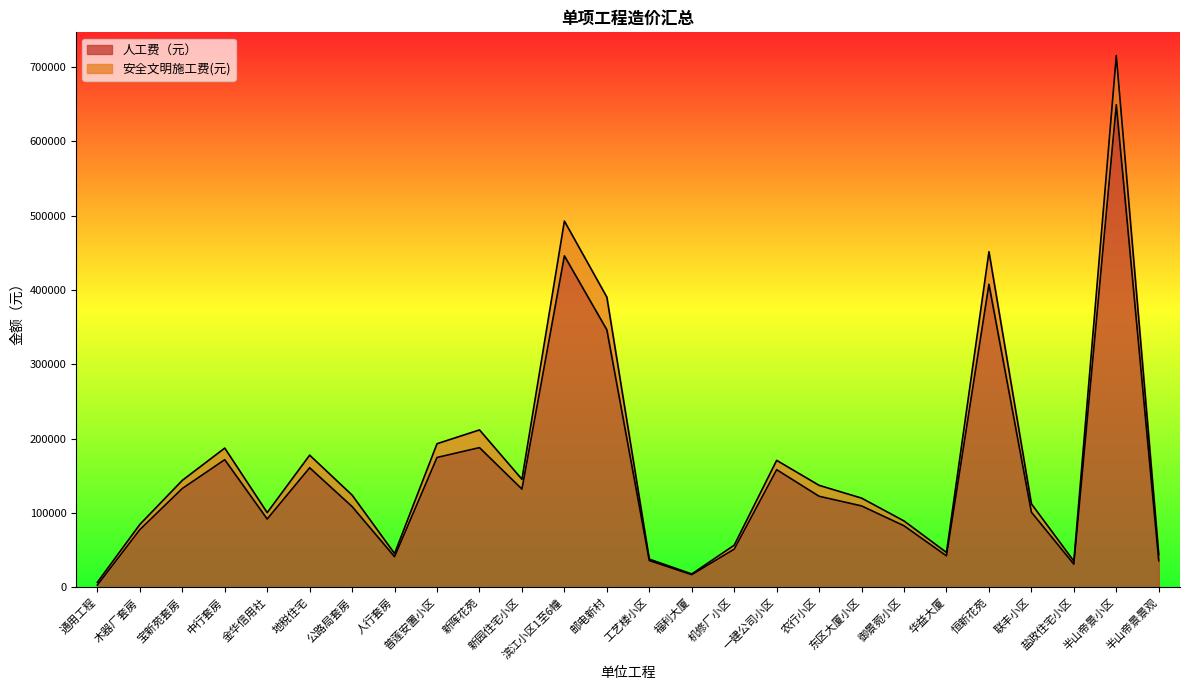

What is the difference between the highest and lowest values at 华益大厦?

4588